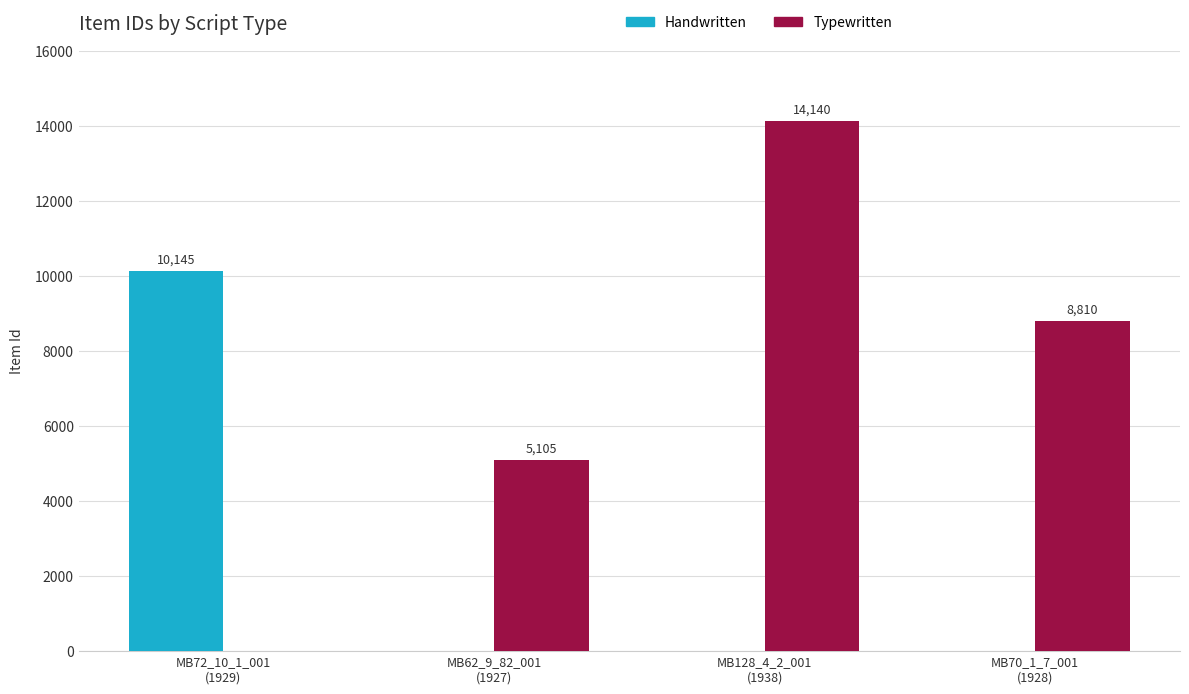

What is the greatest value displayed?

14140